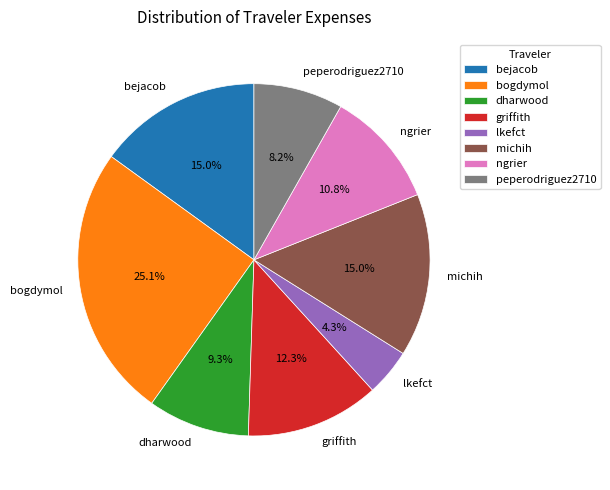

Which has a higher value, peperodriguez2710 or ngrier?

ngrier